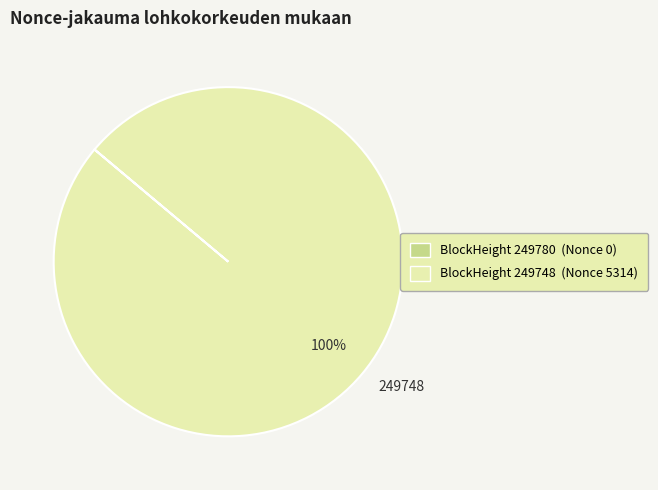

To the nearest percent, what is the difference between the largest and smallest slice percentages?

100%